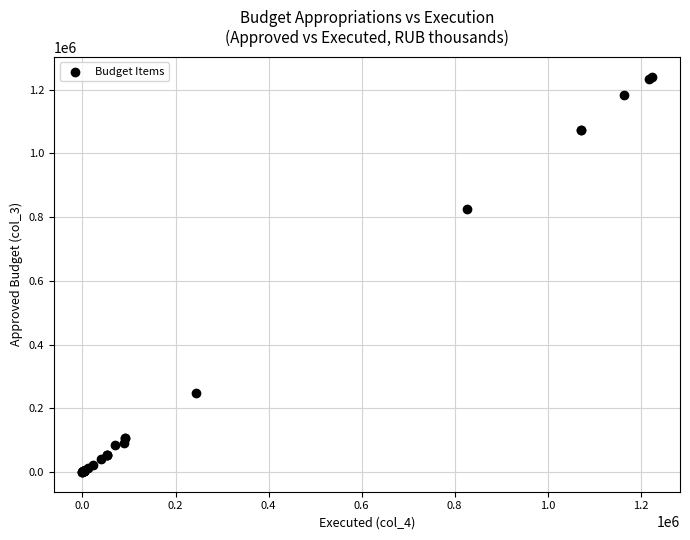

What Y value in the scatter plot is closest to 620674?

826785